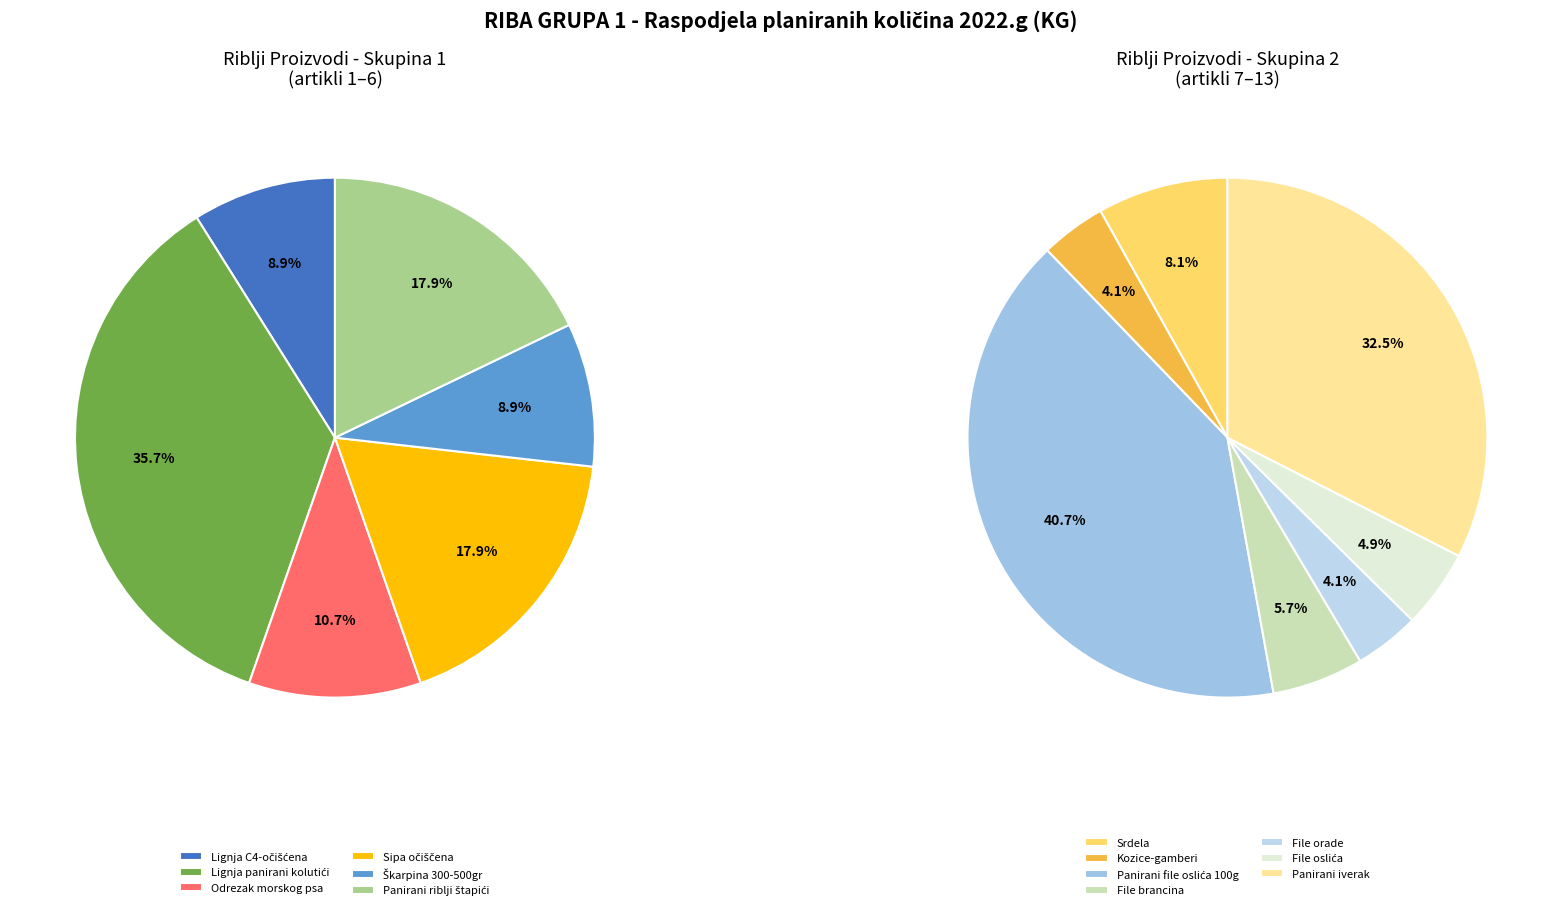

Which slice is the largest?

Panirani file  oslića od 100 g